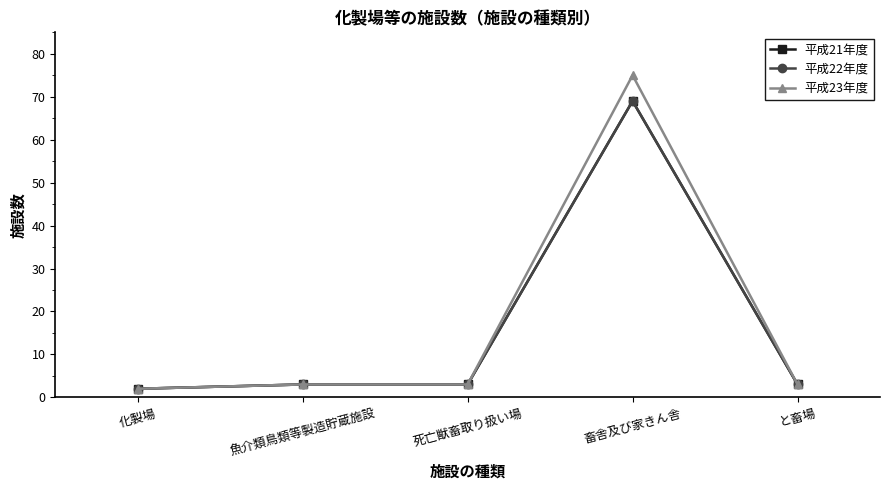

What is the value of the 平成21年度 point at the 2nd from the left?

3